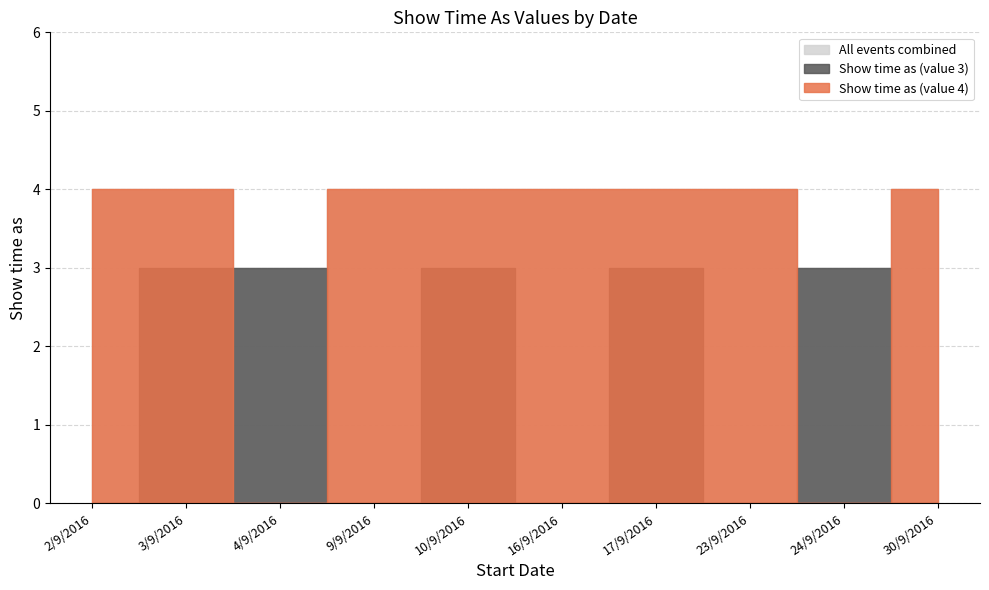

What is the highest value of the Show time as (value 4) series?

4